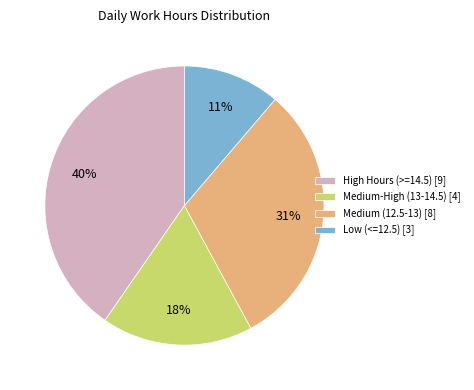

To the nearest percent, what portion does Low (<=12.5) [3] represent?

11%